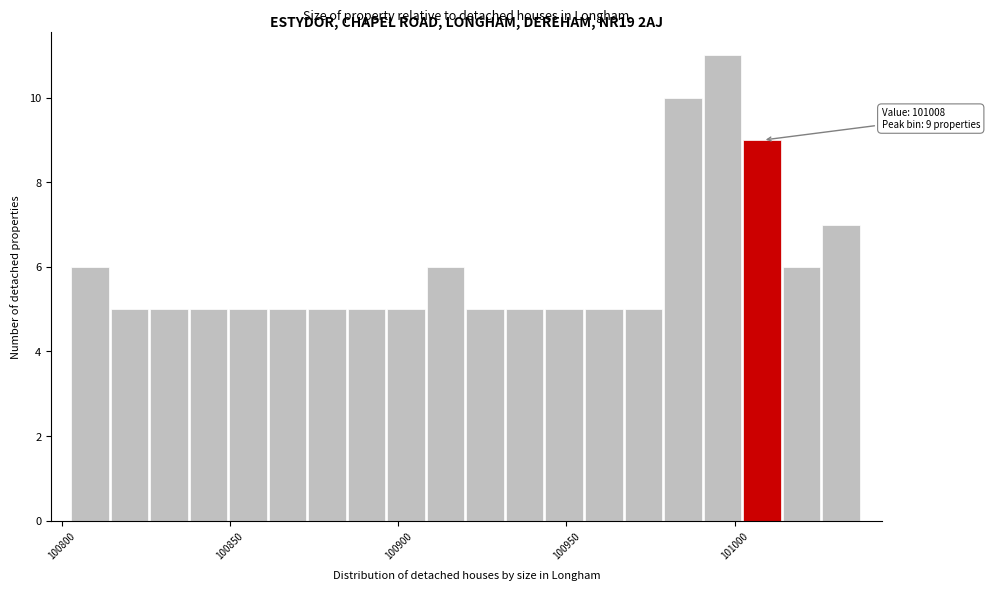

Read against the x-axis, roughly where is the centre of the tallest bar?

100995